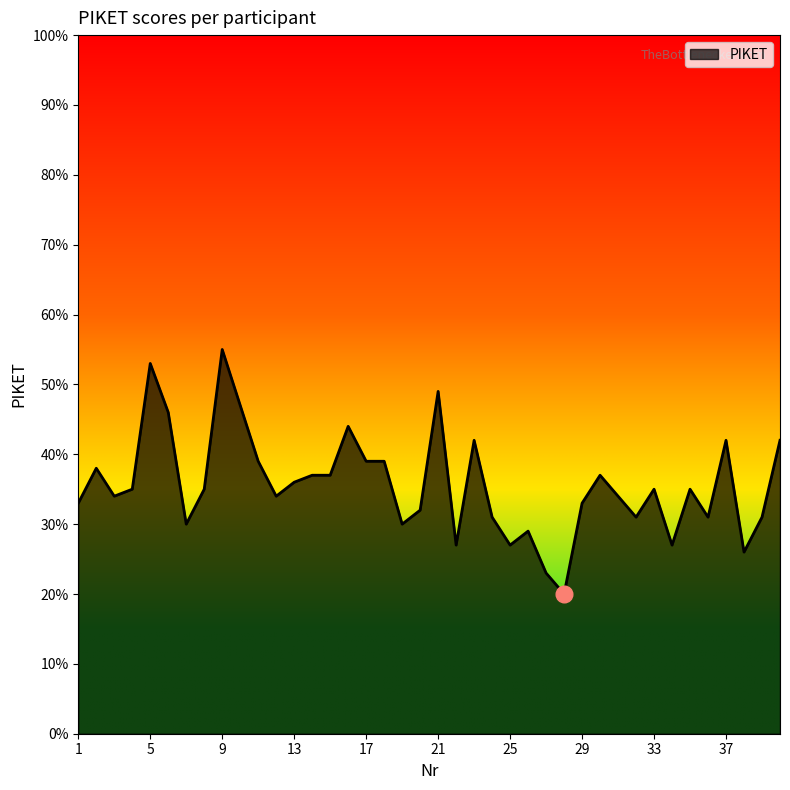

What is the difference between the maximum and minimum values?

35